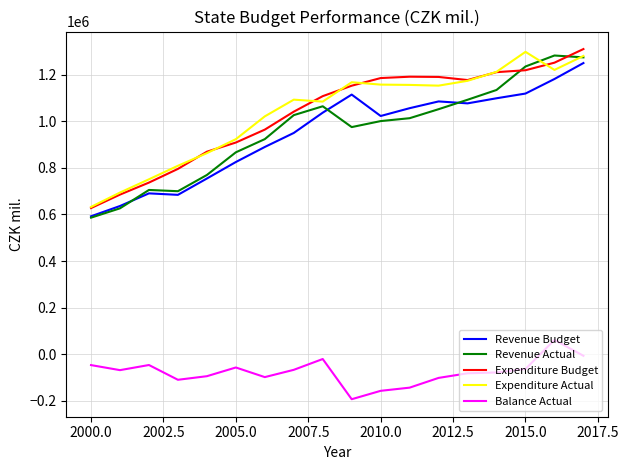

What is the greatest value displayed?

1309272.0